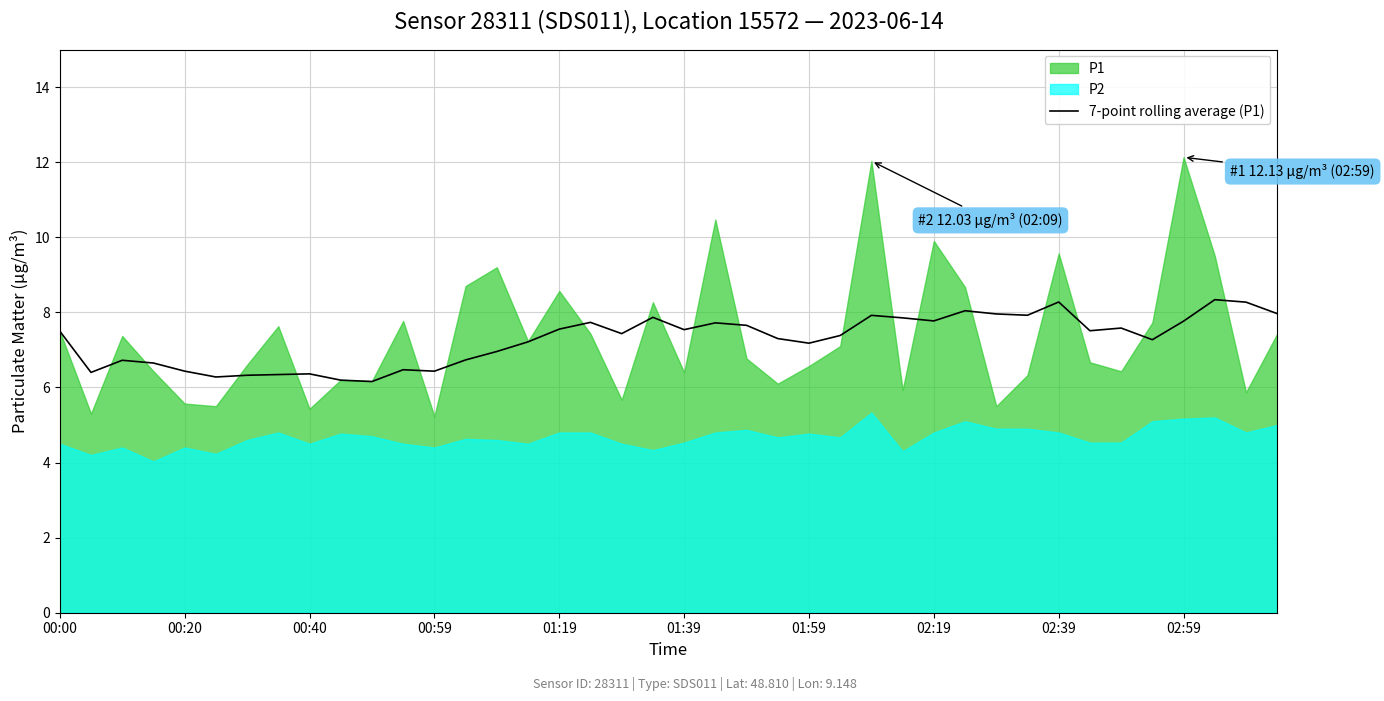

How many points are lower than both their immediate neighbors (excluding endpoints)?

11